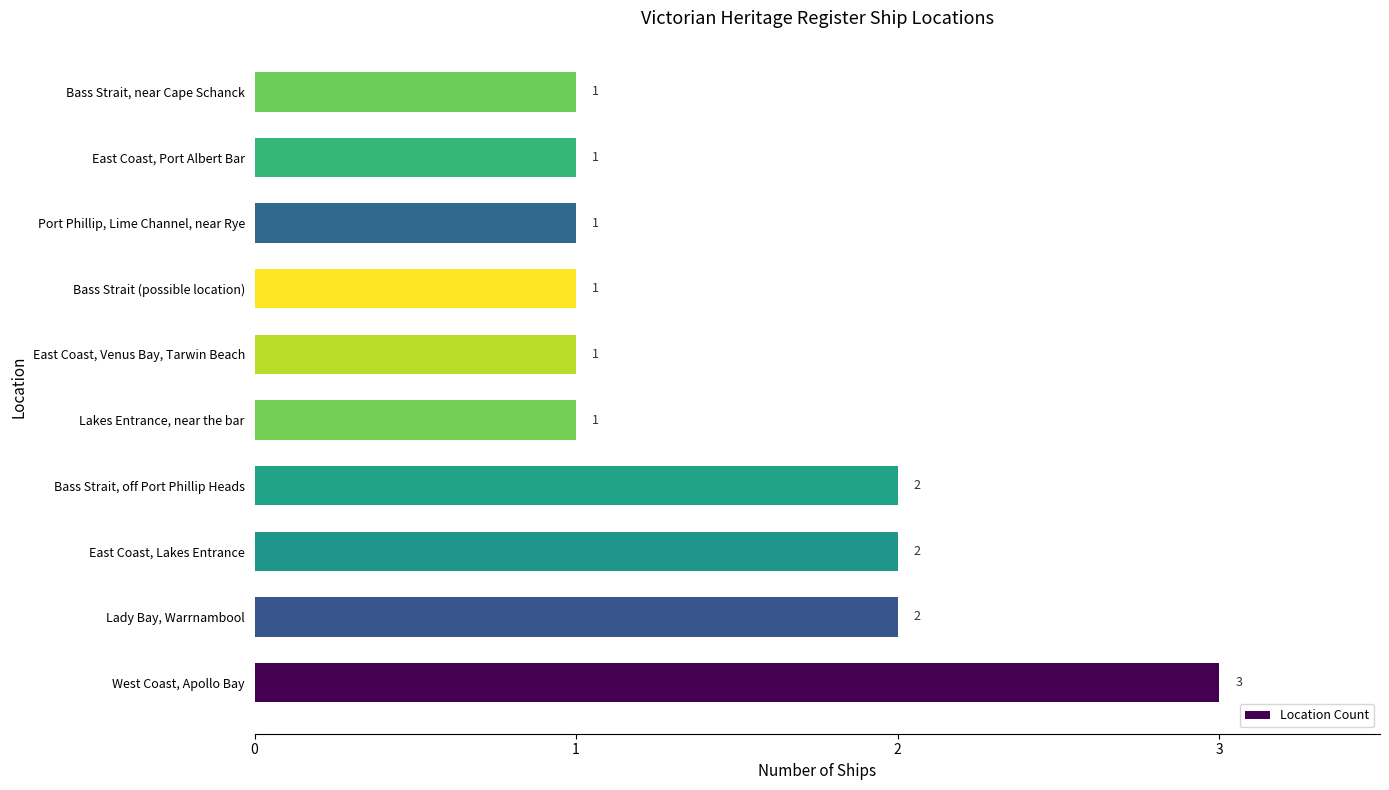

How many values are between 1 and 2?

9